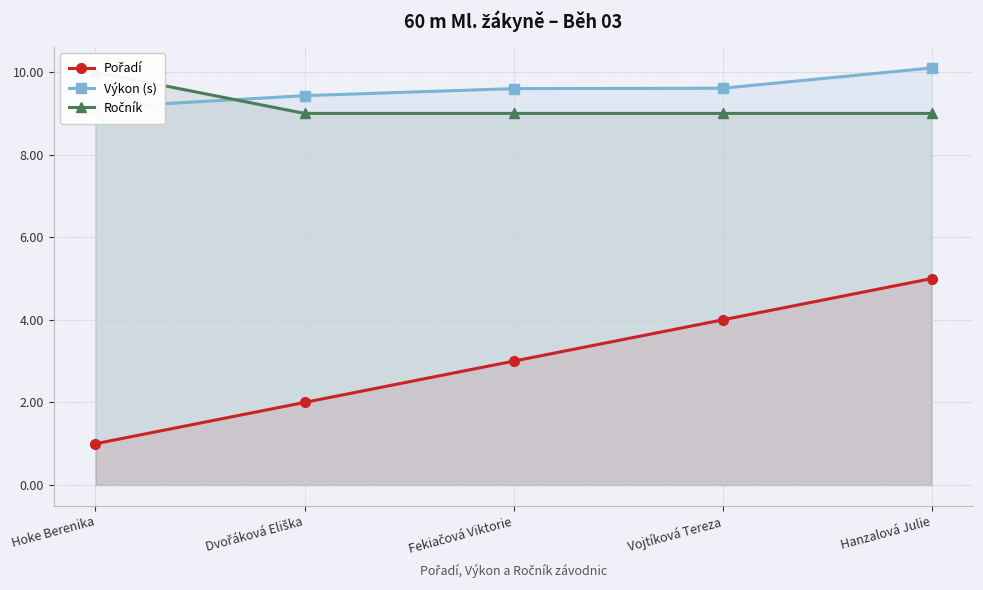

How many data points in Pořadí are above 3?

2